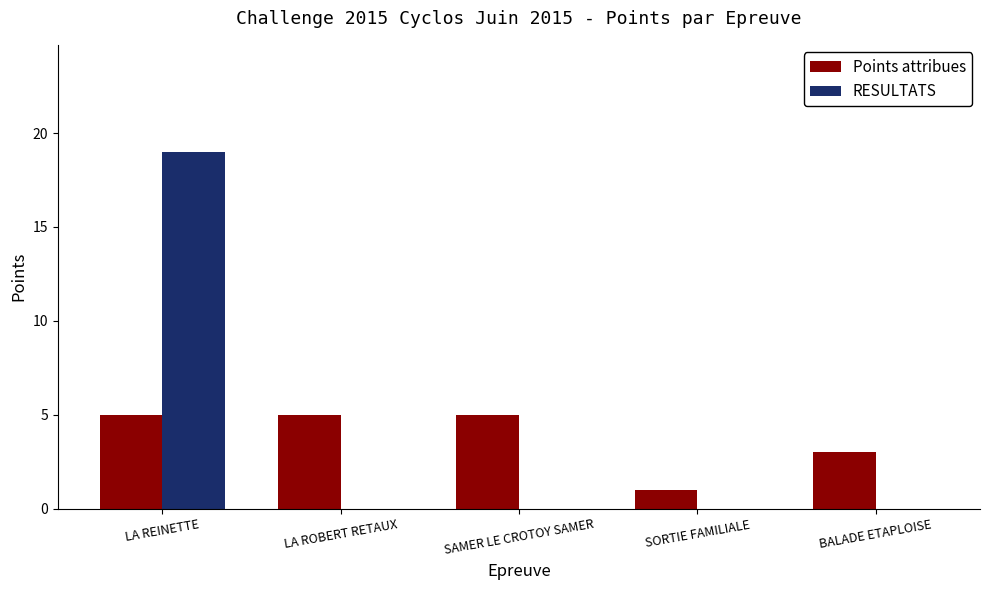

What is the total value across all series at LA REINETTE?

24